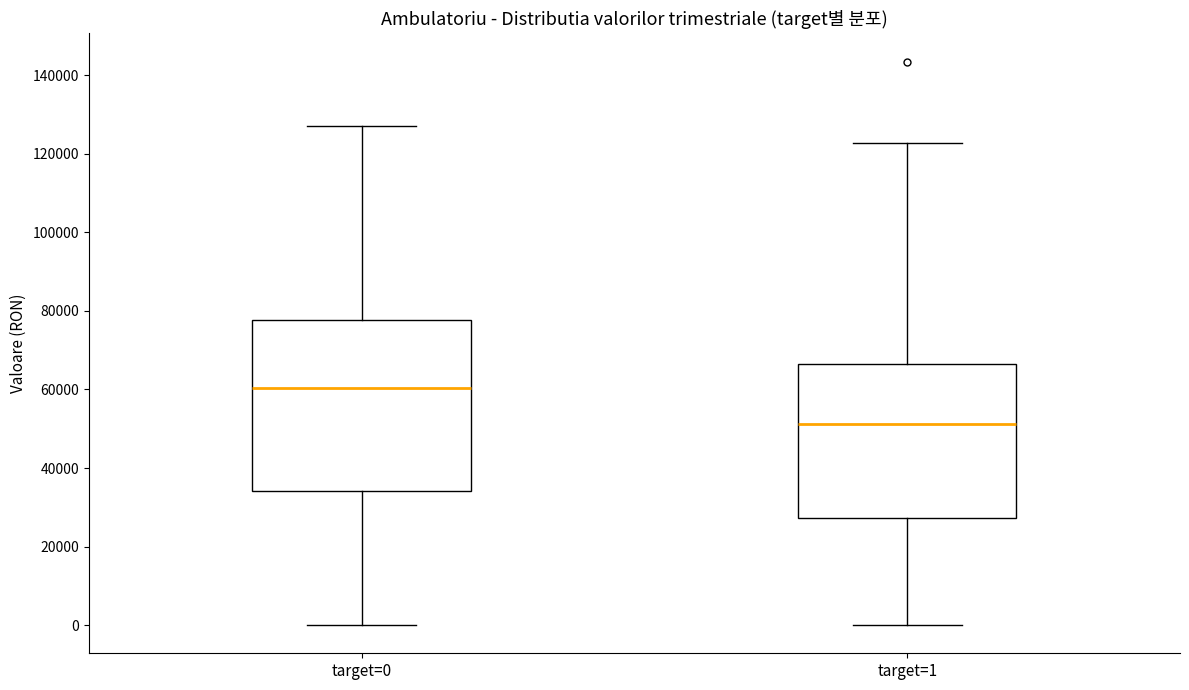

Which box's median line is the lowest?

target=1